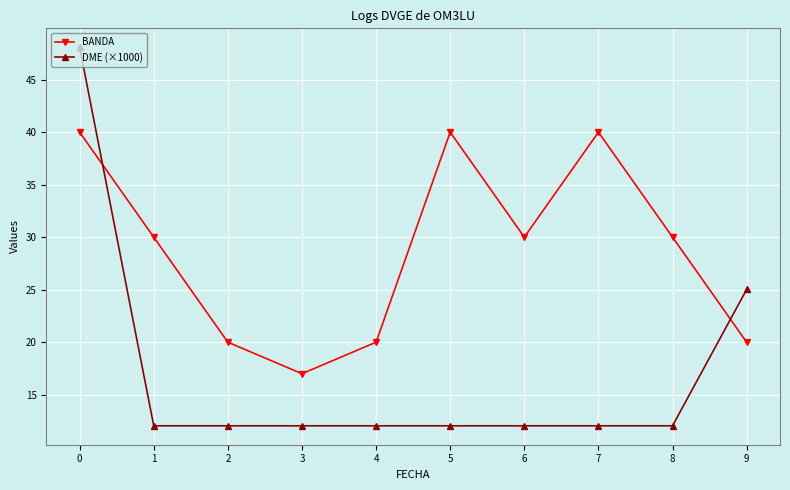

What is the difference between the BANDA values at 3 and 6?

13.0